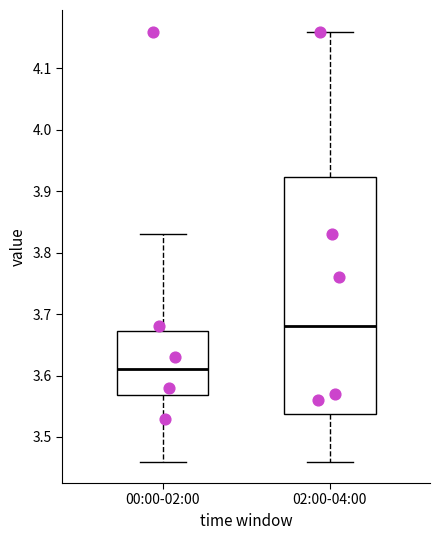

Reading left to right, read every box against the y-axis: the position of its median line, the range the box covers, and the ends of its whiskers. The values are not printed on the chart, so give them approximately, as read against the axis.

00:00-02:00: median 3.61, box 3.57 to 3.67, whiskers 3.46 to 3.83
02:00-04:00: median 3.68, box 3.54 to 3.92, whiskers 3.46 to 4.16